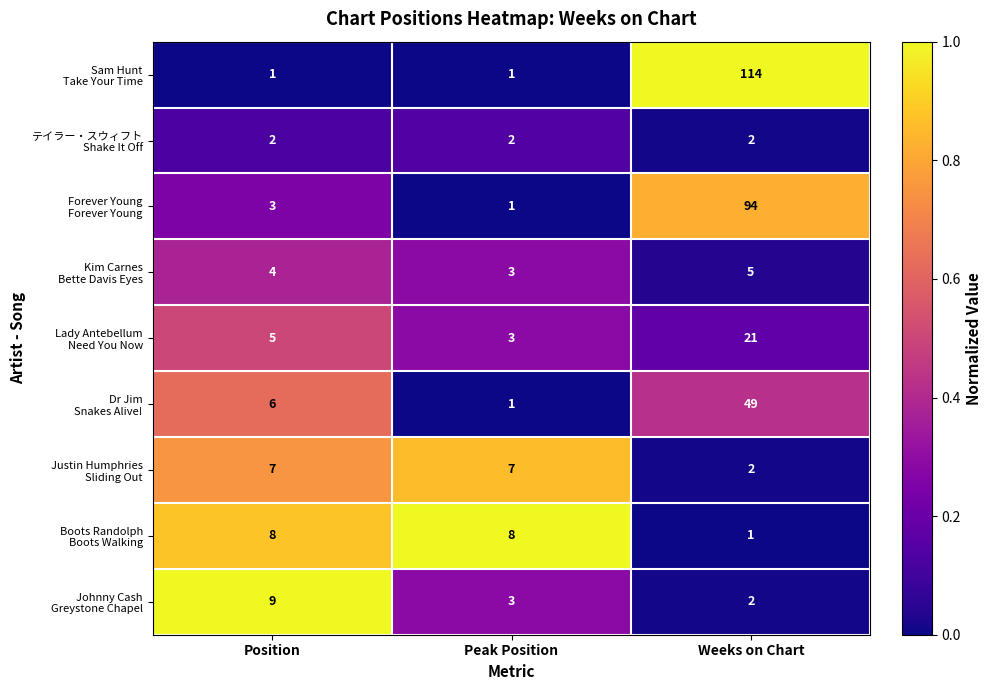

What is the total value across all series at Position?

45